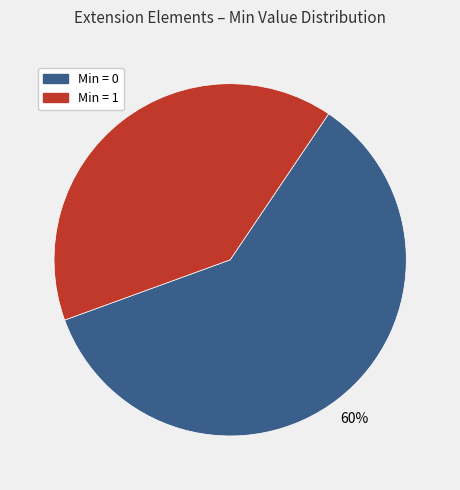

What percentage is the Min = 1 slice, to the nearest percent?

40%